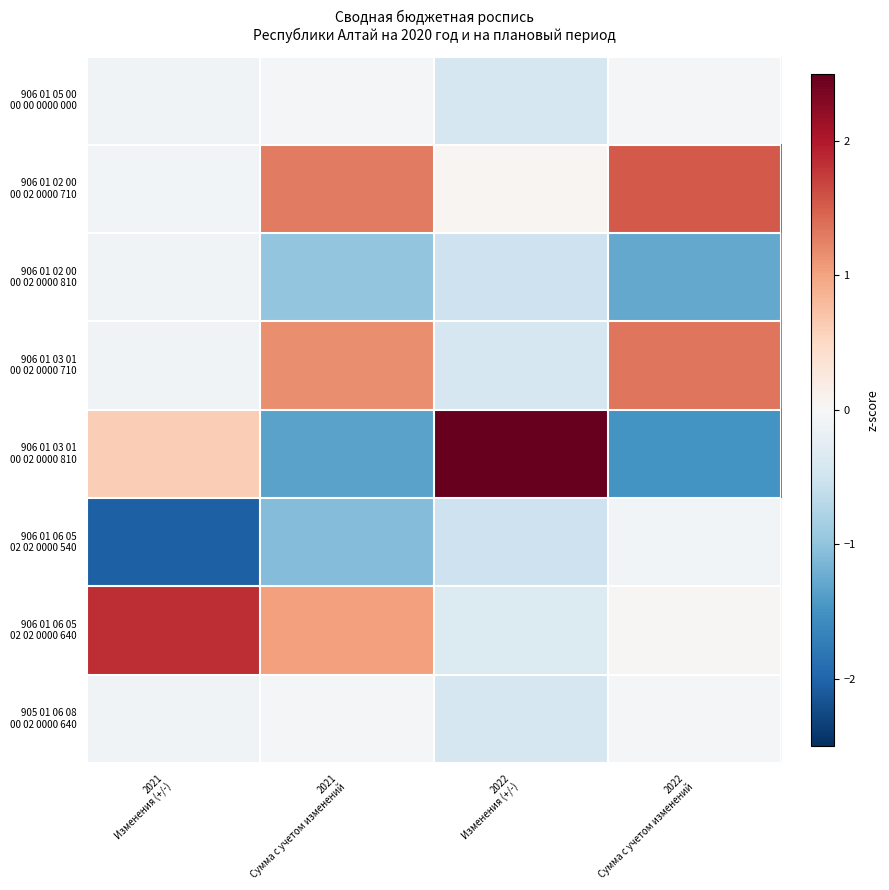

Which series has the widest spread of values?

906 01 03 01 00 02 0000 810